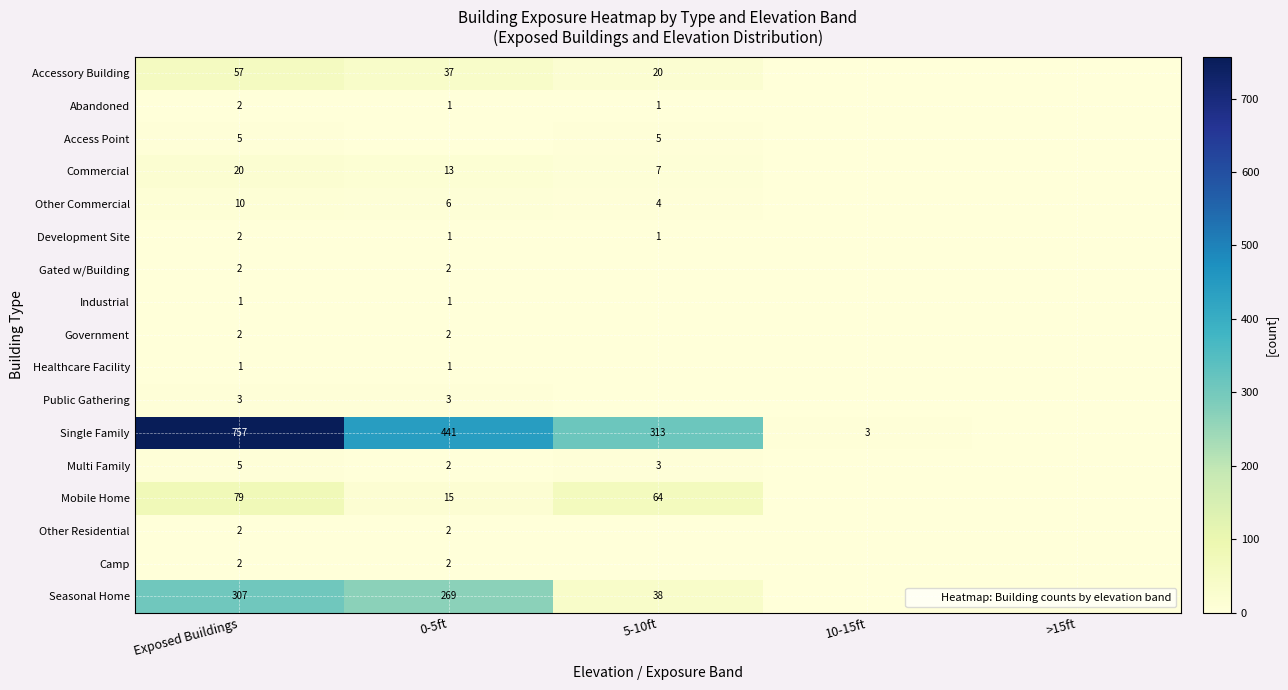

What is the total value across all series at 10-15ft?

3